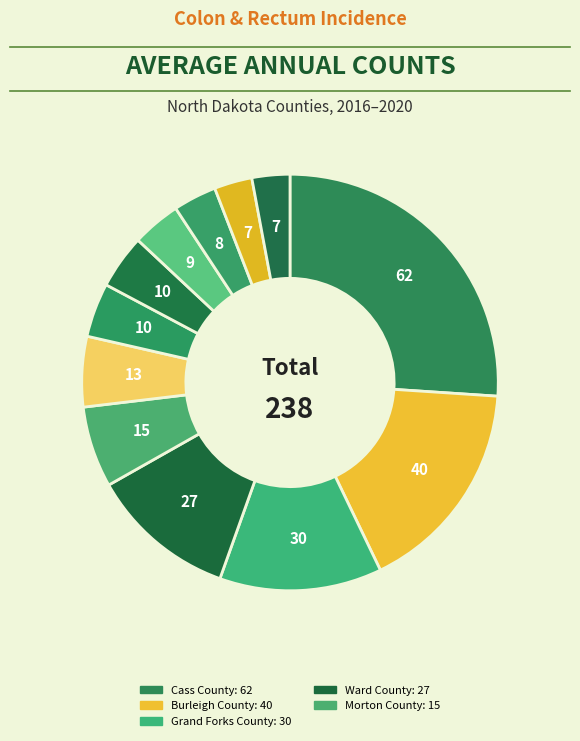

To the nearest percent, what is the difference between the largest and smallest slice percentages?

23%